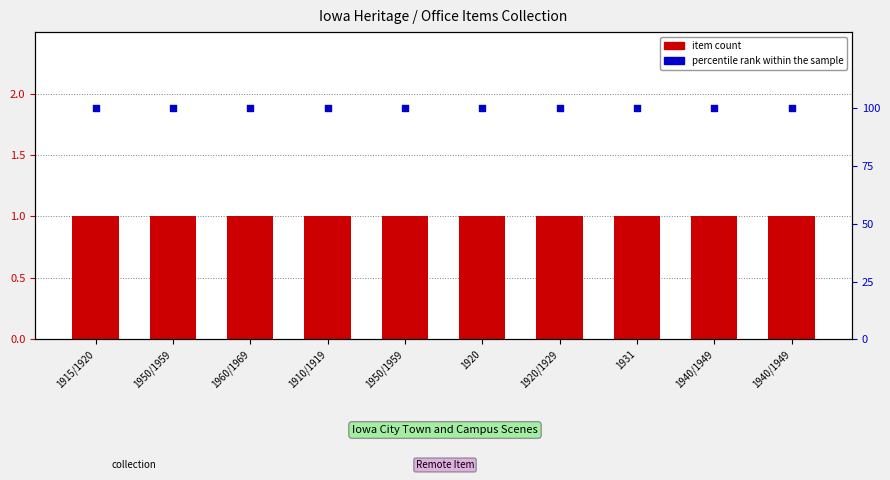

What are all the series names shown in the legend?

item count, percentile rank within the sample